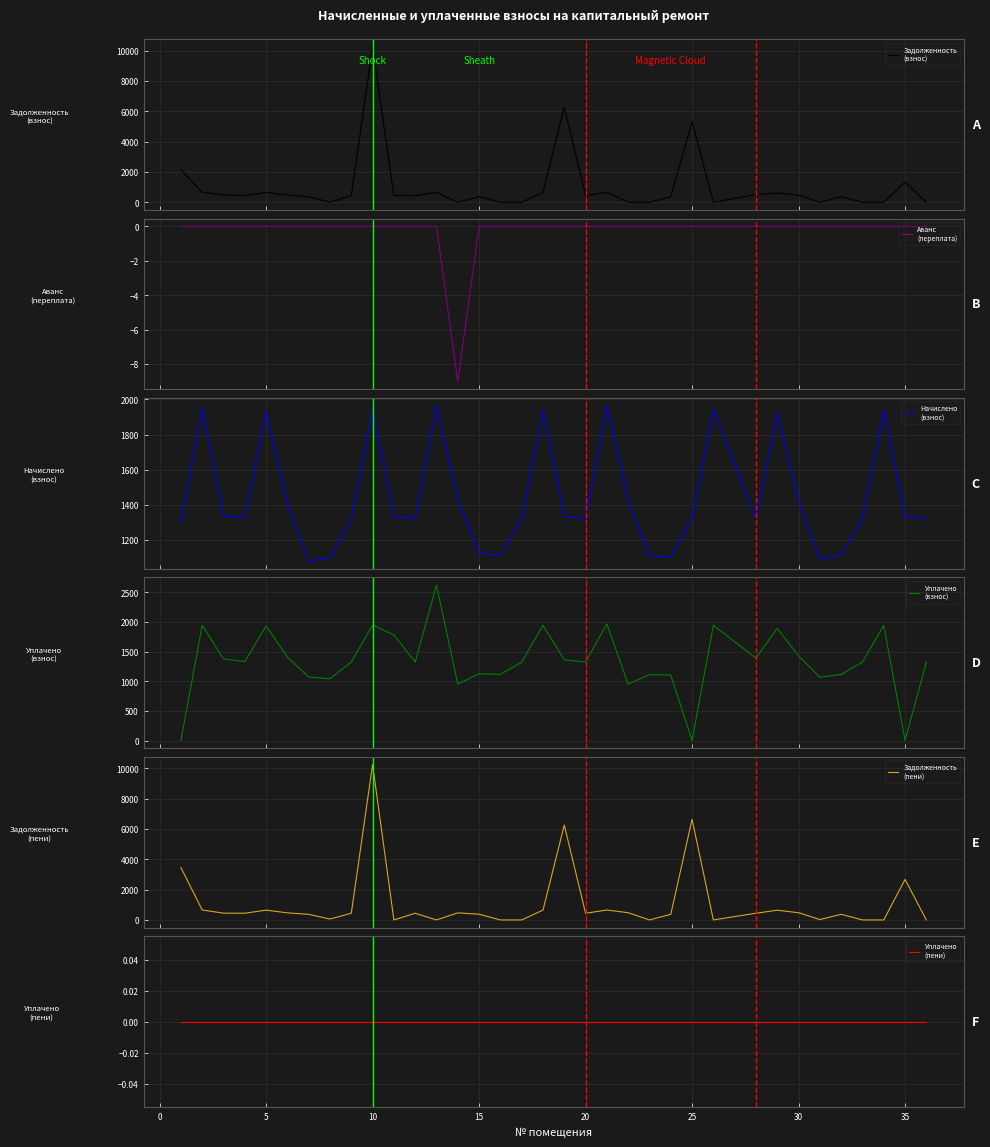

Which series has the largest range (max minus min)?

Задолженность
(взнос)